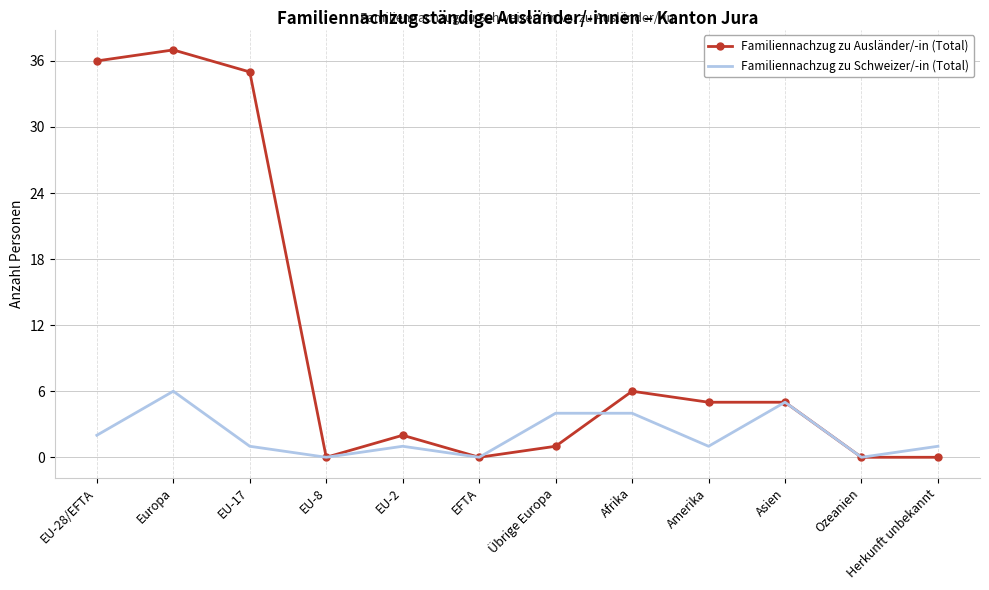

True or false: Familiennachzug zu Schweizer/-in (Total) has more than 1 interior local peaks.

True